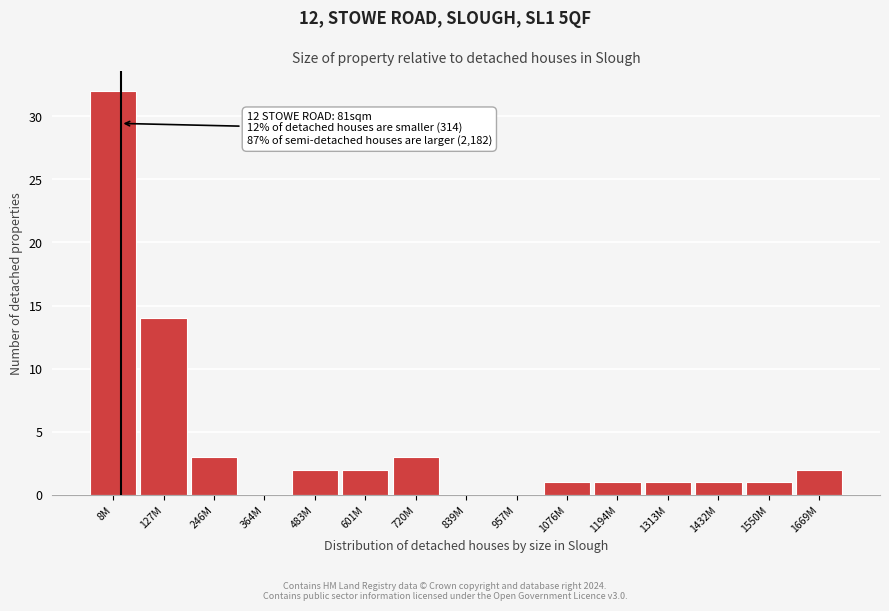

Reading right to left, what are all the values shown in this chart?

1669M=2	1550M=1	1432M=1	1313M=1	1194M=1	1076M=1	957M=0	839M=0	720M=3	601M=2	483M=2	364M=0	246M=3	127M=14	8M=32